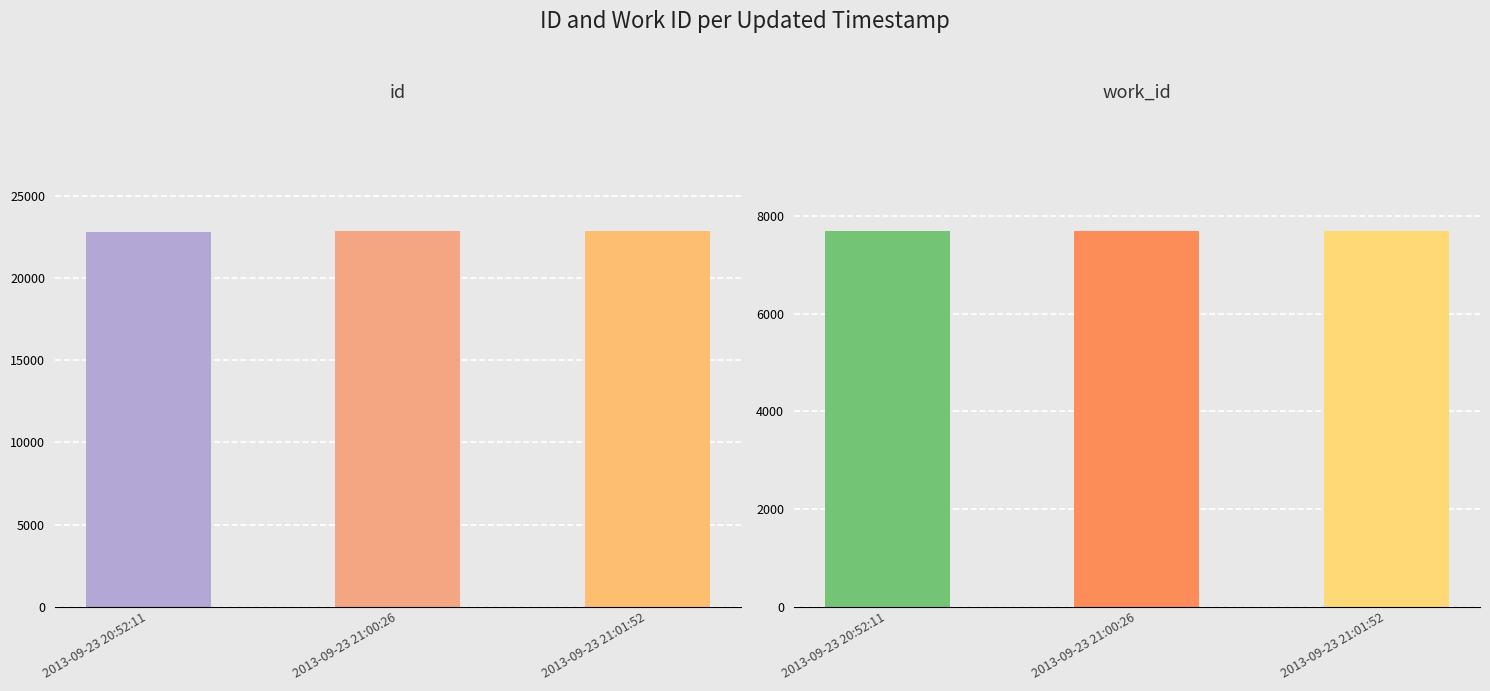

List the series in order of their overall mean, lowest first.

work_id, id